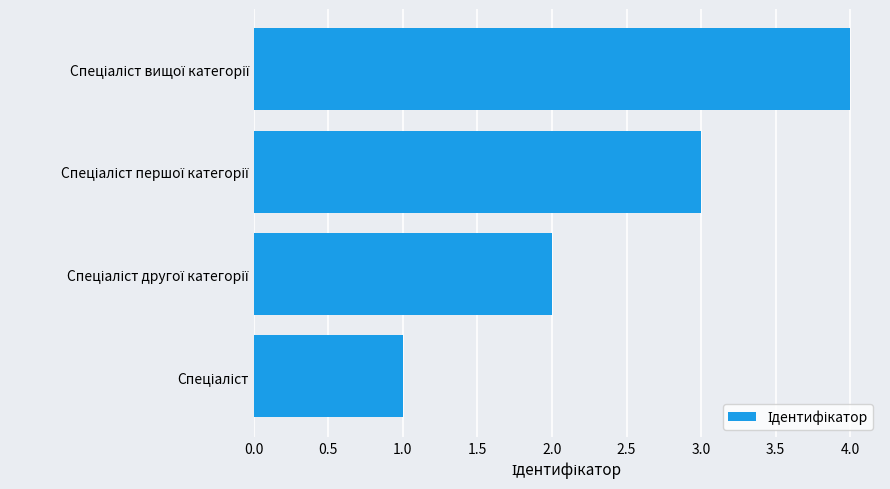

What is the maximum value shown in the chart?

4